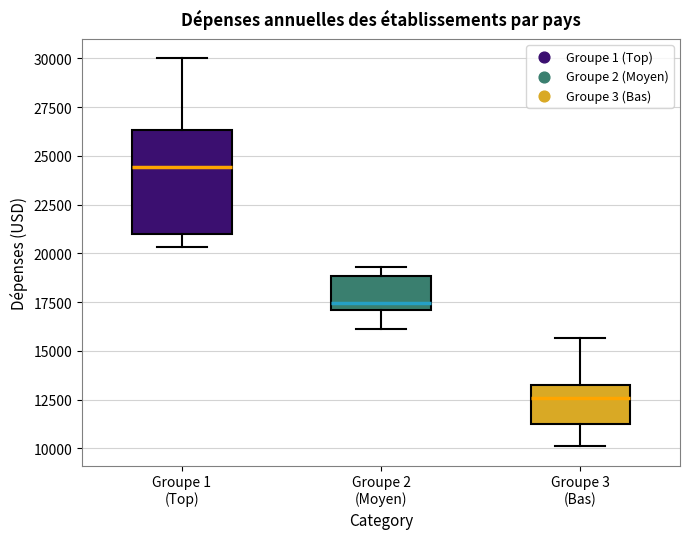

Which box has the lowest median line?

Groupe 3 (Bas)